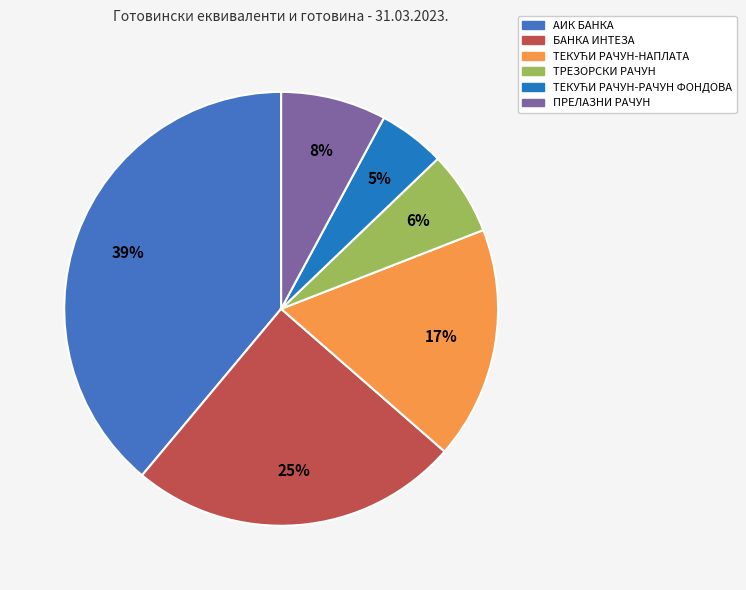

How many slices are in this pie chart?

6